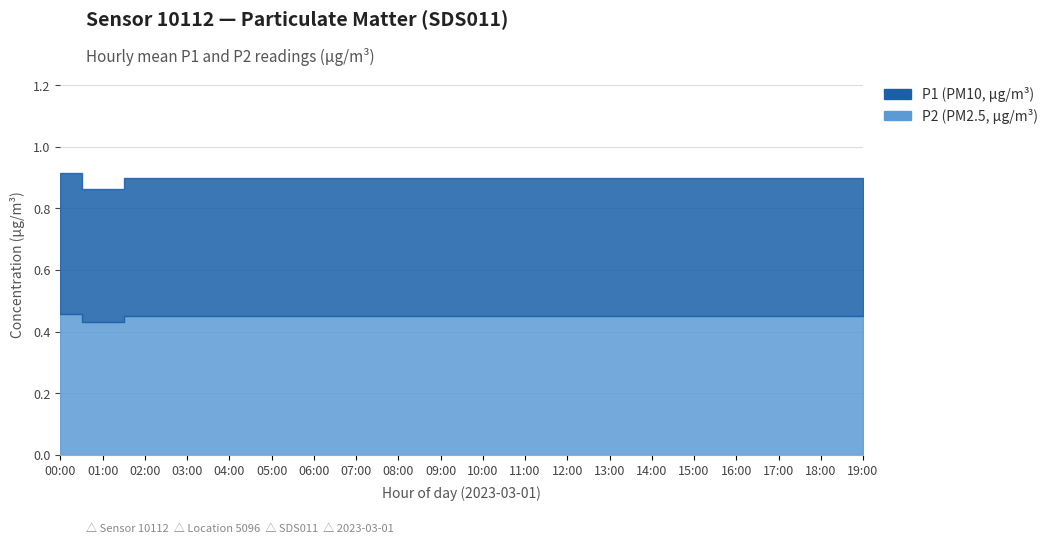

True or false: P1 and P2 cross at least once.

False